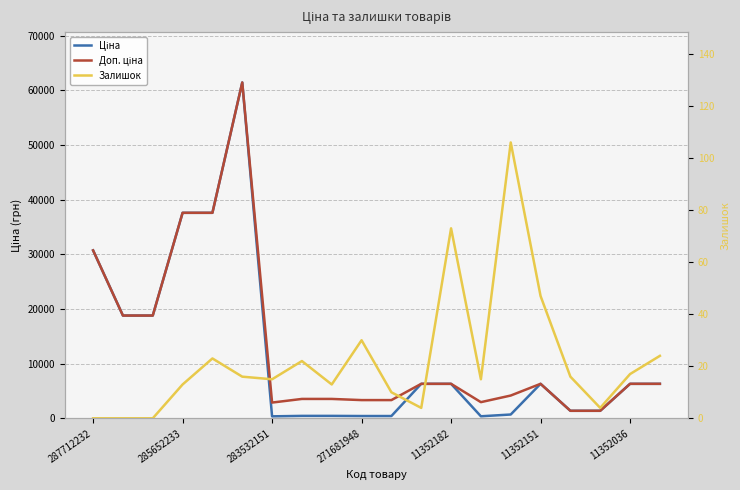

True or false: Доп. ціна and Ціна cross at least once.

False